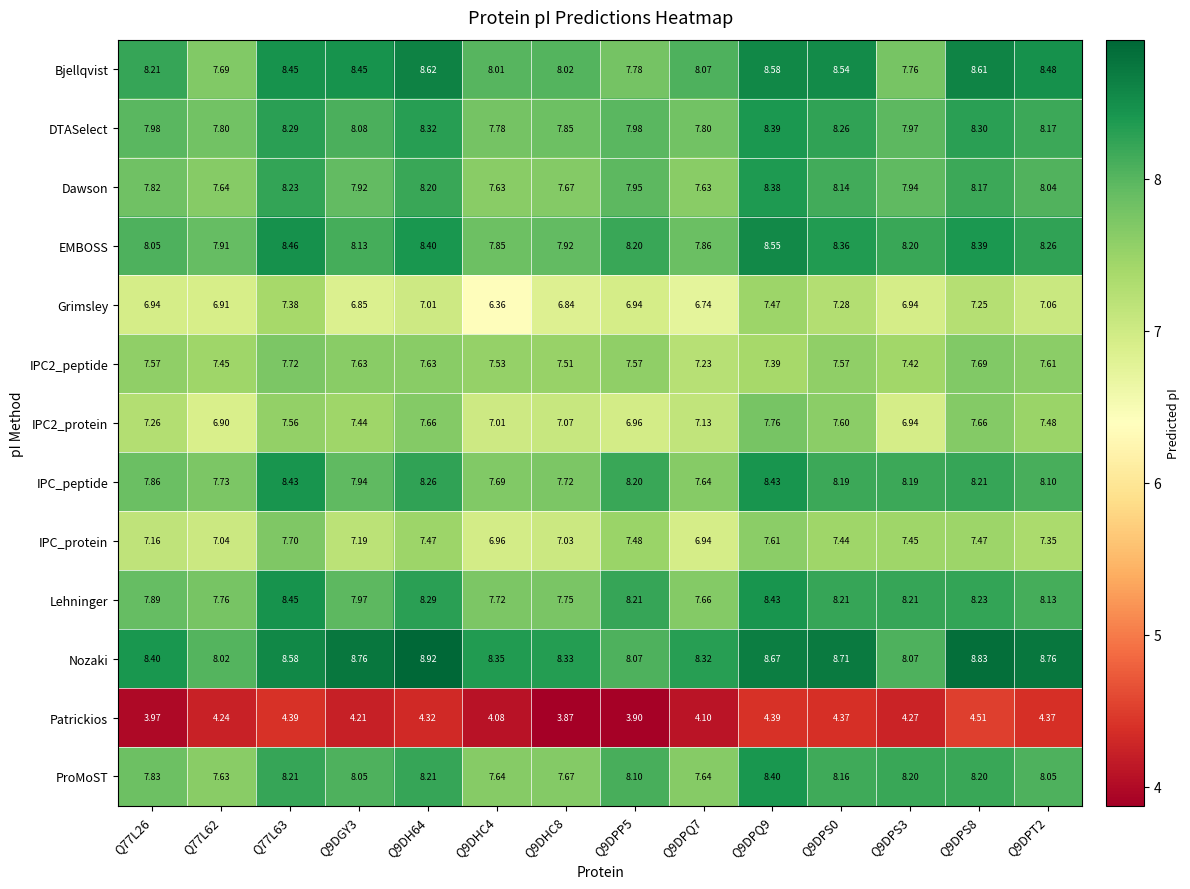

What is the total value across all series at Q9DPS8?

101.5